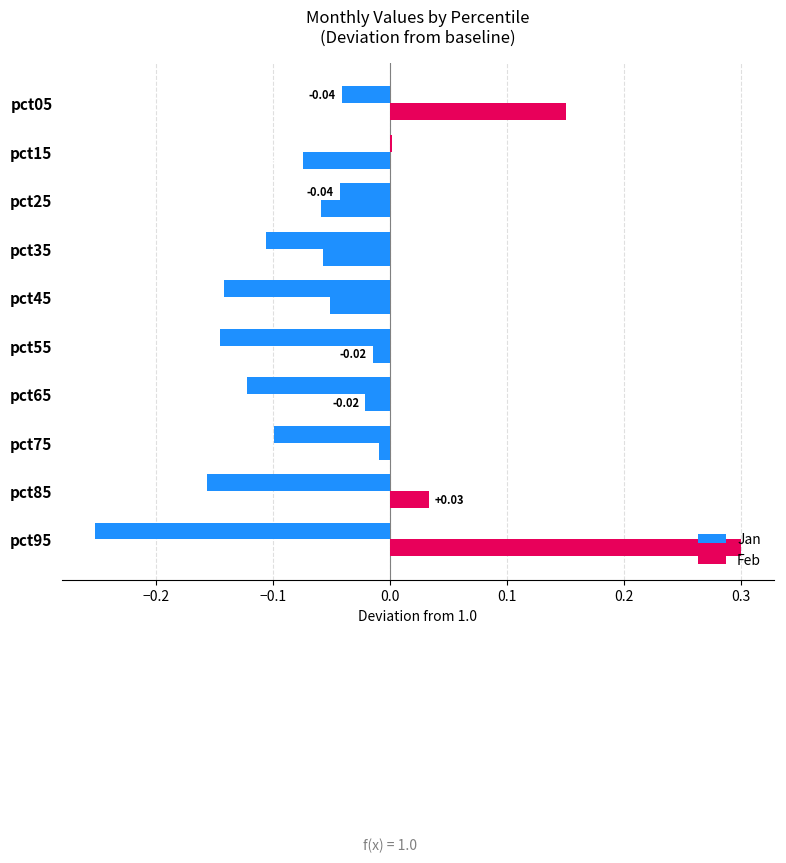

What is the difference between the maximum and minimum values in the Feb series?

0.4